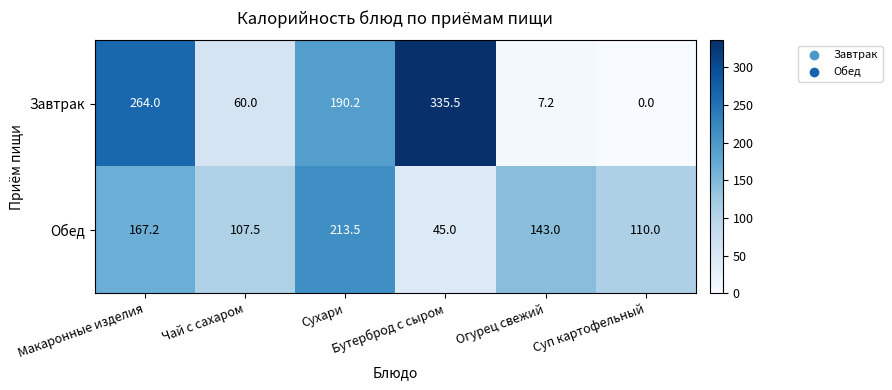

What is the spread (max minus min) of values at Бутерброд с сыром?

290.5